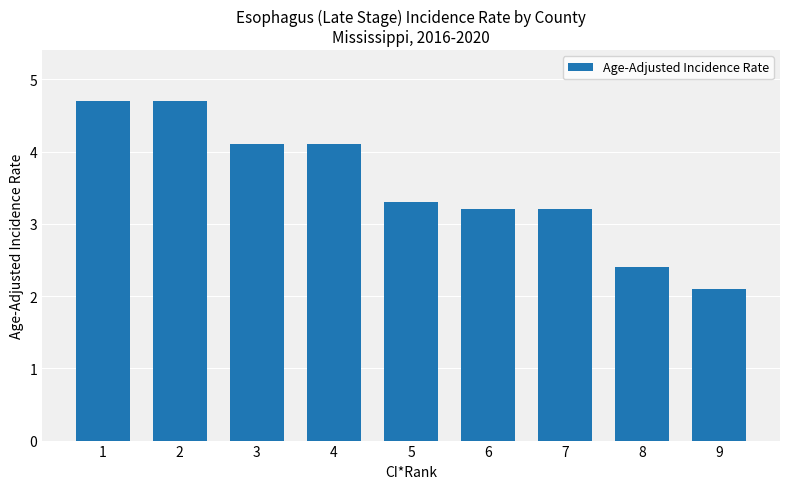

Between 1 and 8, which is larger?

1